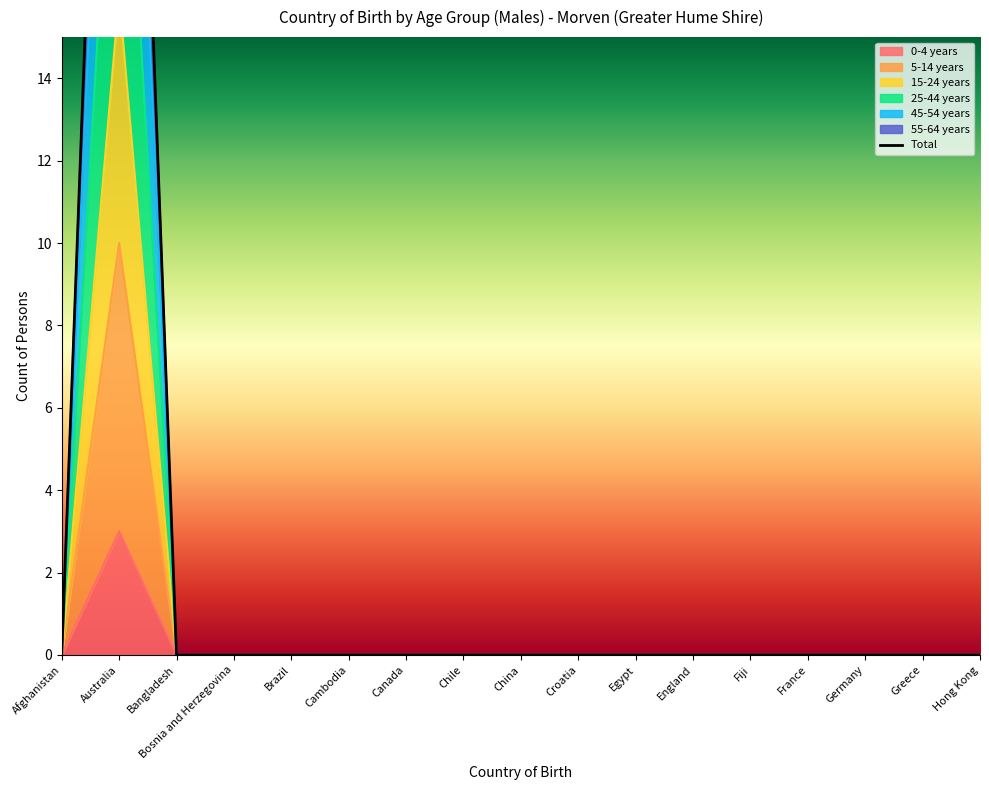

The value of 0-4 years at Australia is 3. True or false?

True